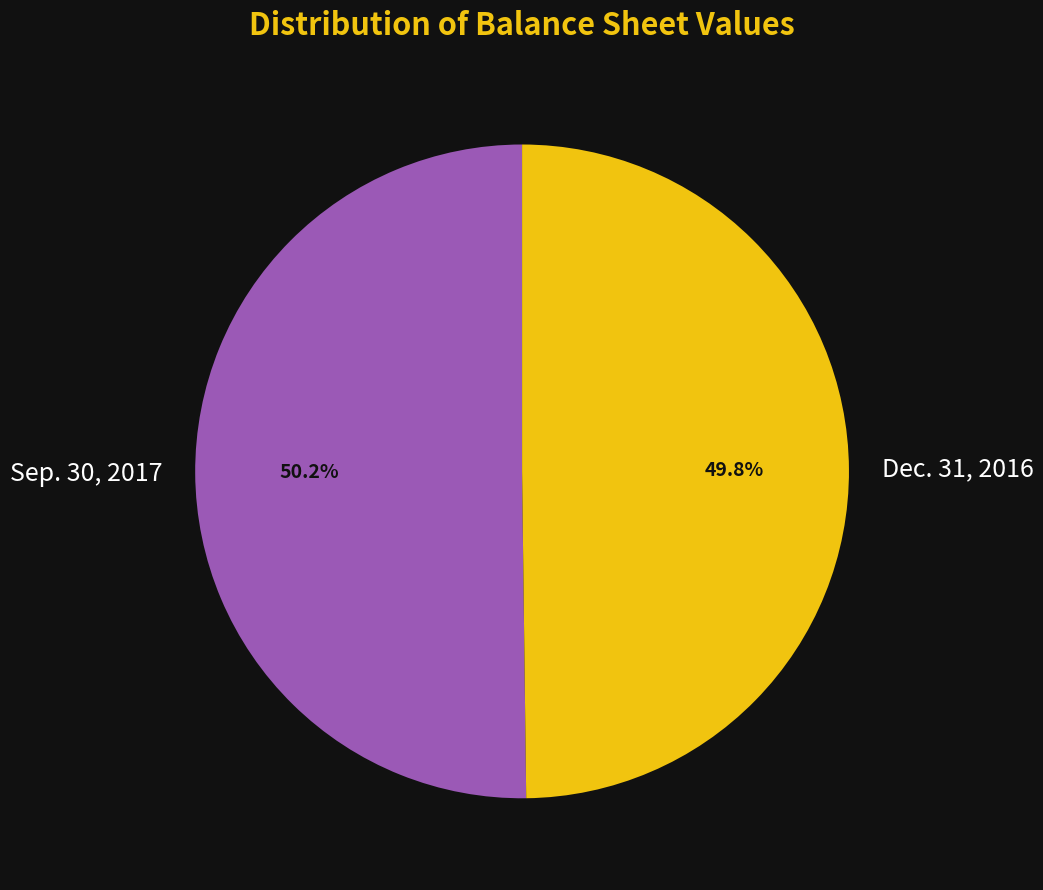

To the nearest percent, what portion does Sep. 30, 2017 represent?

50%